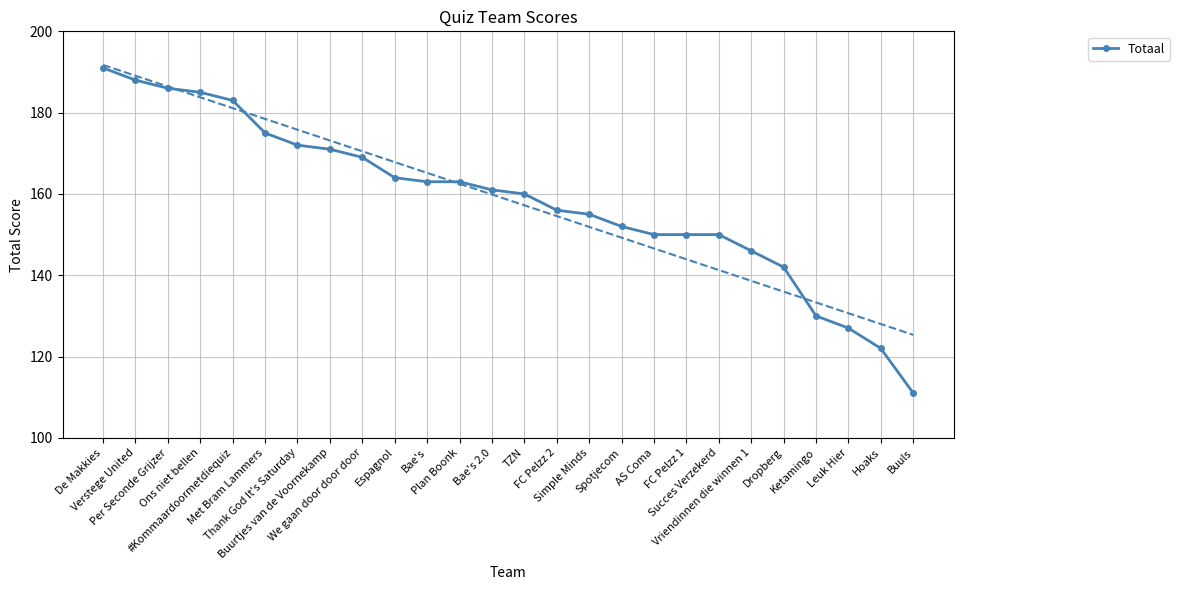

True or false: the data shows 186 at Per Seconde Grijzer.

True